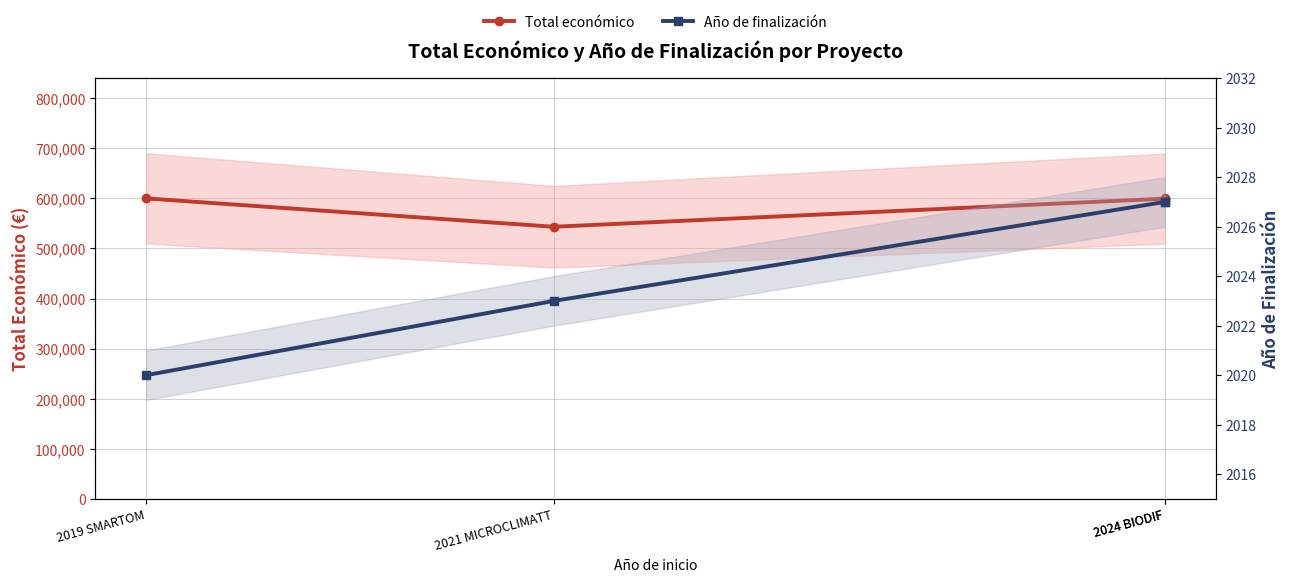

What is the label of the 1st point from the left?

2019 SMARTOM